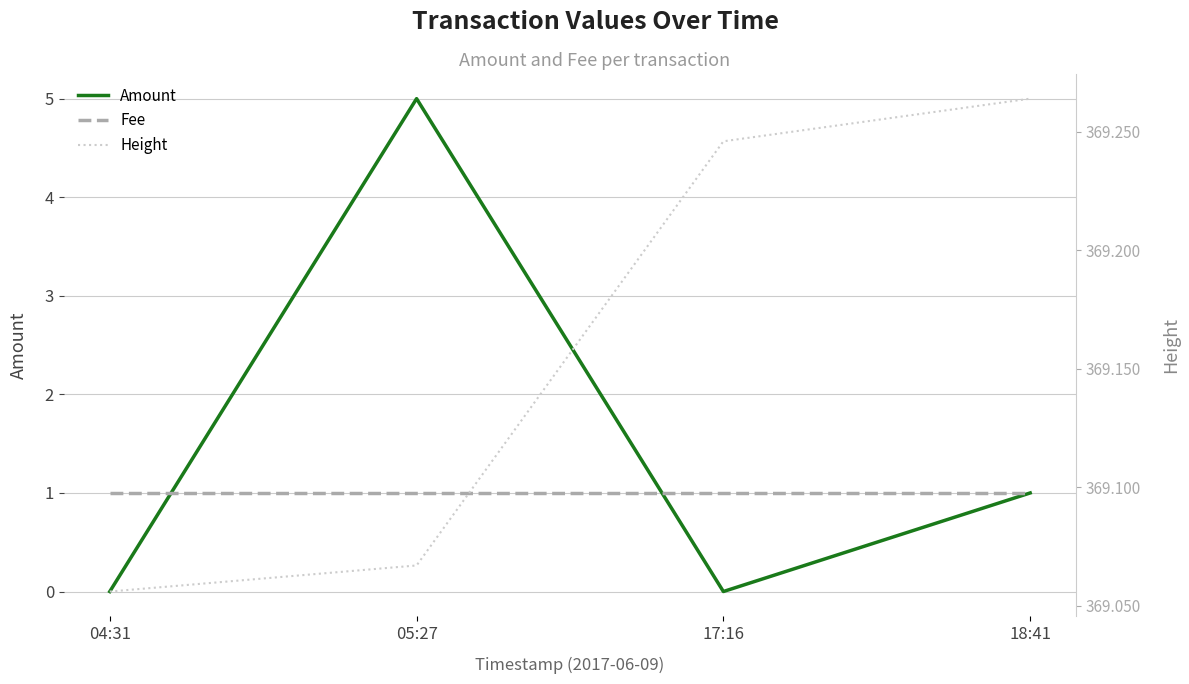

True or false: Height has more than 2 points higher than both neighbors.

False